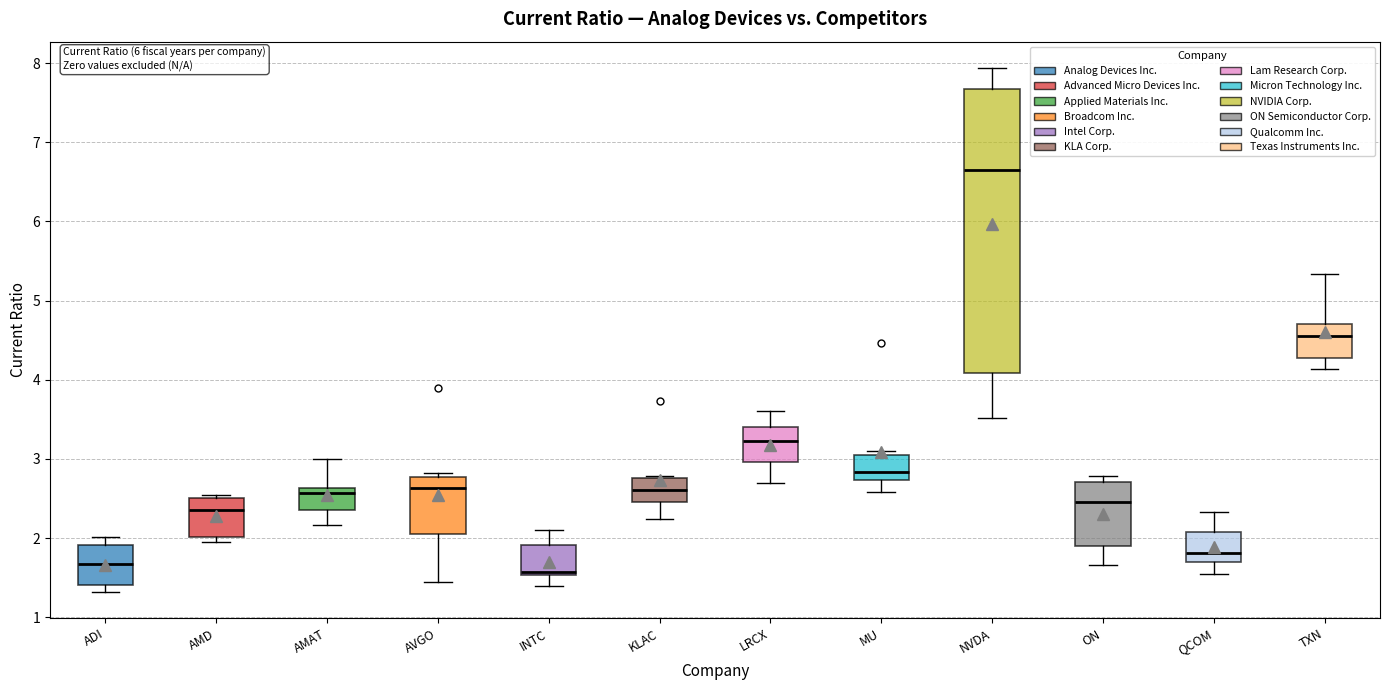

Reading left to right, read every box against the y-axis: the position of its median line, the range the box covers, and the ends of its whiskers. The values are not printed on the chart, so give them approximately, as read against the axis.

ADI: median 1.7, box 1.4 to 1.9, whiskers 1.3 to 2.0
AMD: median 2.4, box 2.0 to 2.5, whiskers 2.0 (just below the box's lower edge) to 2.5 (just above the box's upper edge)
AMAT: median 2.6 (just below the box's upper edge), box 2.4 to 2.6, whiskers 2.2 to 3.0
AVGO: median 2.6, box 2.1 to 2.8, whiskers 1.4 to 2.8 (just above the box's upper edge)
INTC: median 1.6, box 1.5 to 1.9, whiskers 1.4 to 2.1
KLAC: median 2.6, box 2.5 to 2.8, whiskers 2.2 to 2.8
LRCX: median 3.2, box 3.0 to 3.4, whiskers 2.7 to 3.6
MU: median 2.8, box 2.7 to 3.0, whiskers 2.6 to 3.1
NVDA: median 6.7, box 4.1 to 7.7, whiskers 3.5 to 7.9
ON: median 2.5, box 1.9 to 2.7, whiskers 1.7 to 2.8
QCOM: median 1.8, box 1.7 to 2.1, whiskers 1.6 to 2.3
TXN: median 4.6, box 4.3 to 4.7, whiskers 4.1 to 5.3